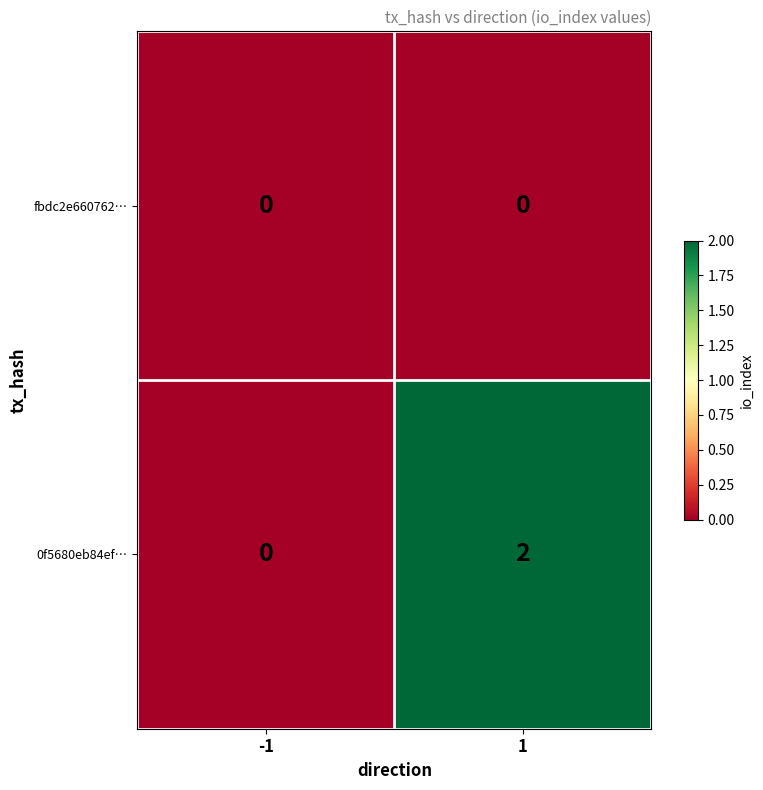

The 0f5680eb84ef… series shows 3 at 1. True or false?

False